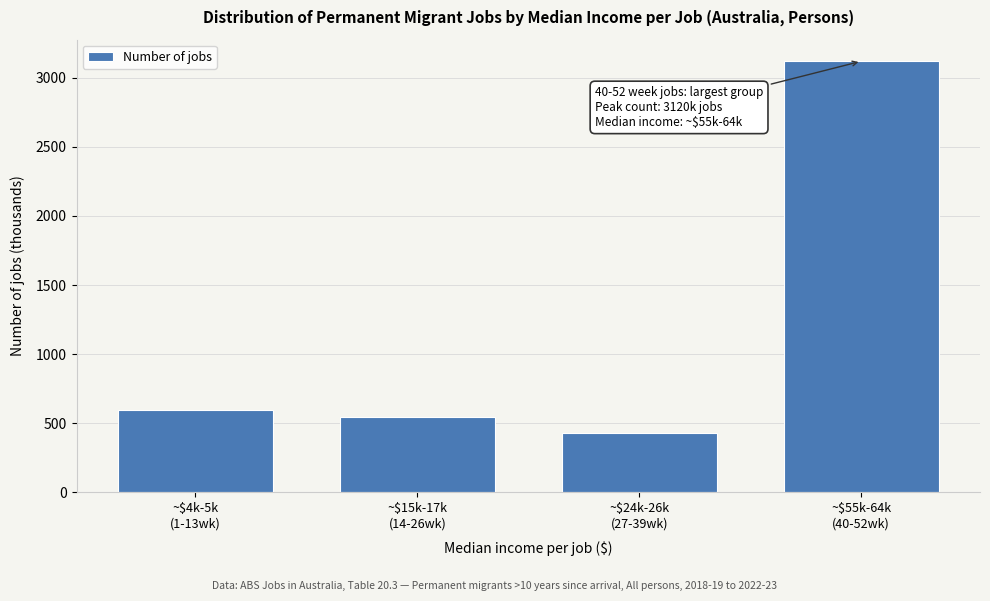

Reading left to right, list all the values displayed in this chart.

593.1	541.4	426.9	3119.7